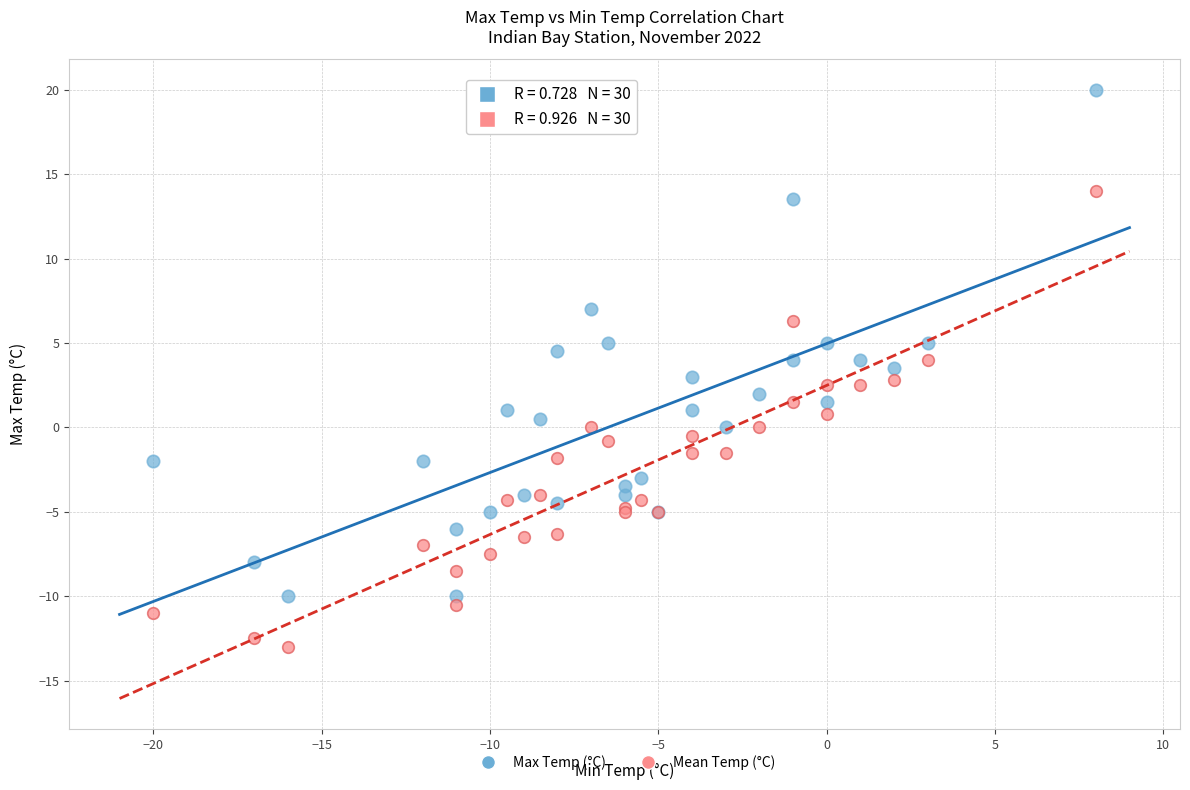

Which series reaches the minimum Y coordinate?

Mean Temp (°C)